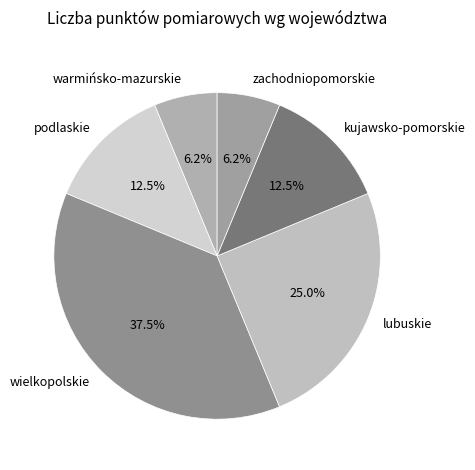

Which category has the biggest portion of the pie?

wielkopolskie